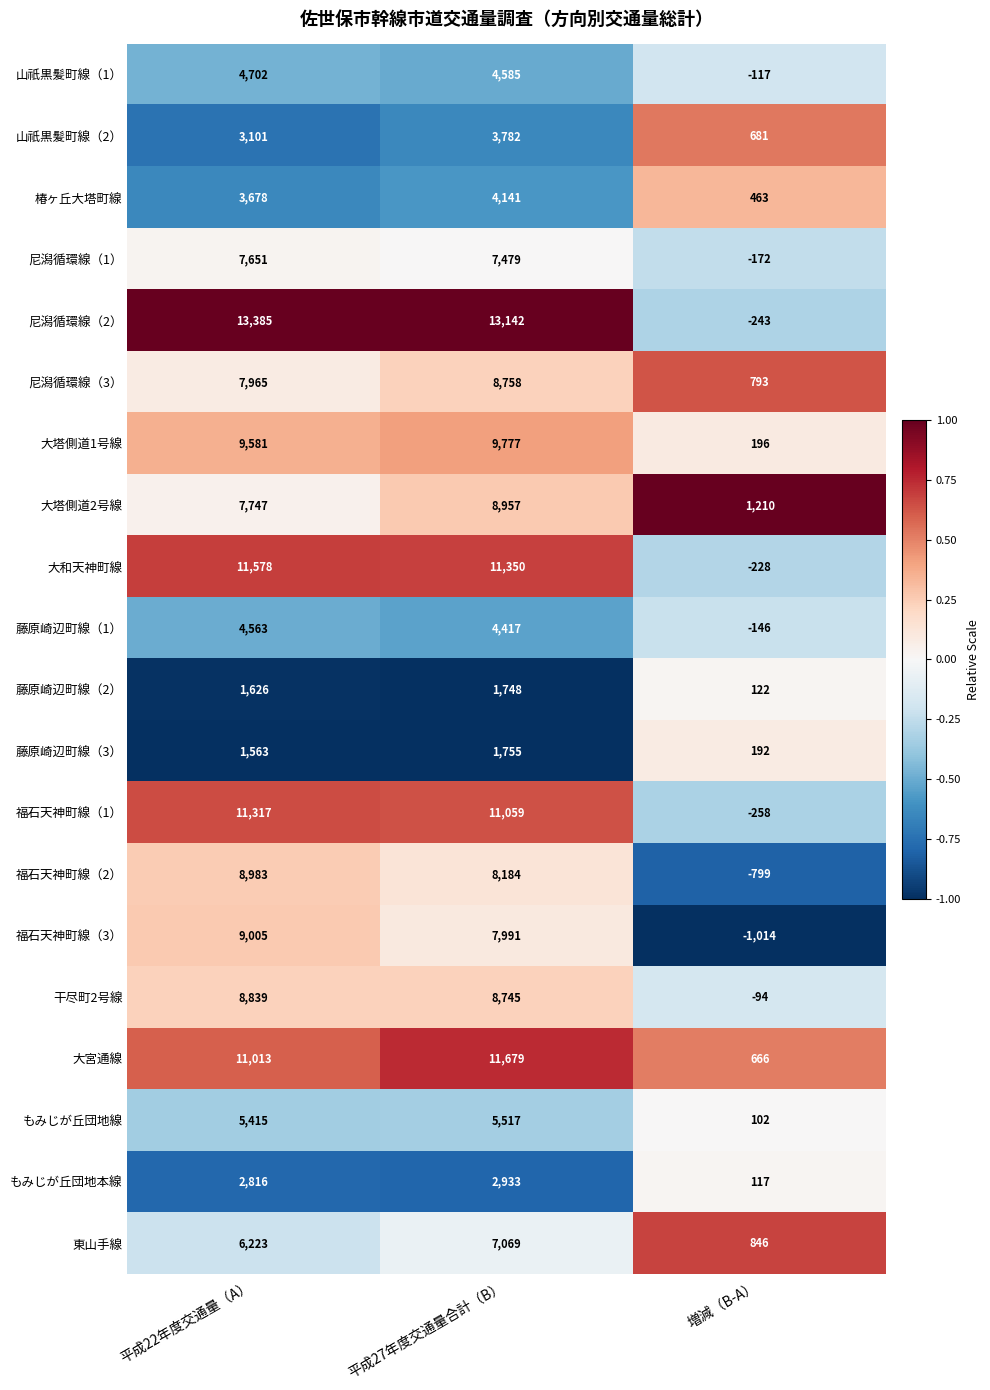

The value of 東山手線 at 平成22年度交通量（A） is 1443. True or false?

False